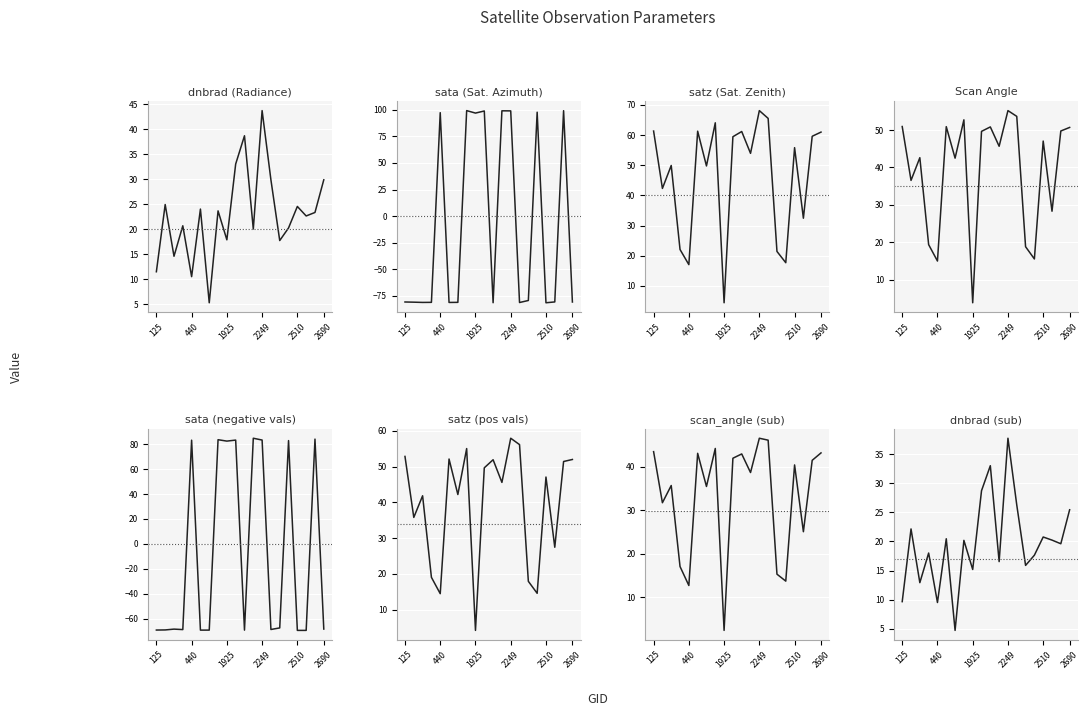

Is the value of dnbrad at 413 greater than the value of satz at 2348?

No